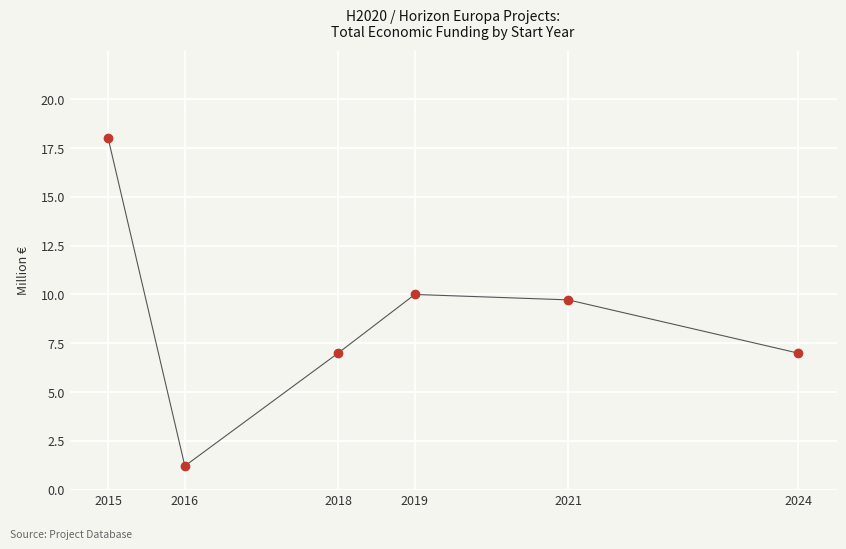

What is the average value?

8.8